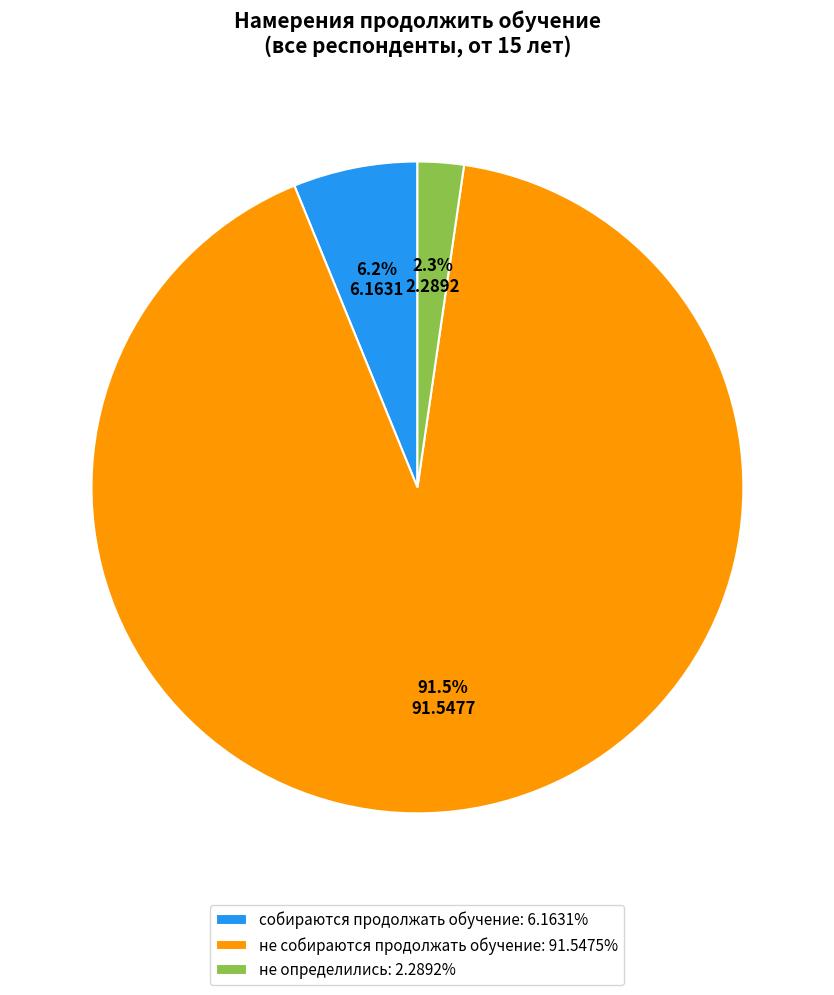

What is the ratio of the value at собираются продолжать обучение to the value at не собираются продолжать обучение?

0.1